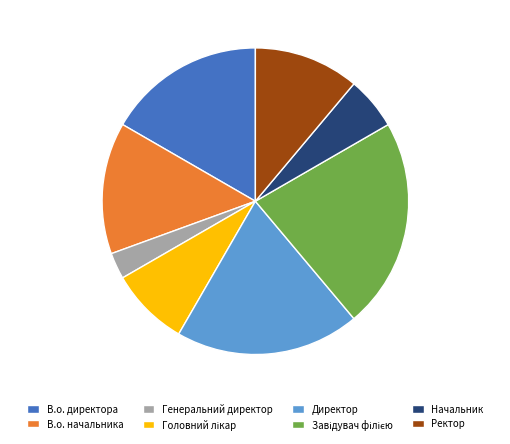

Is there a majority slice in this chart?

No